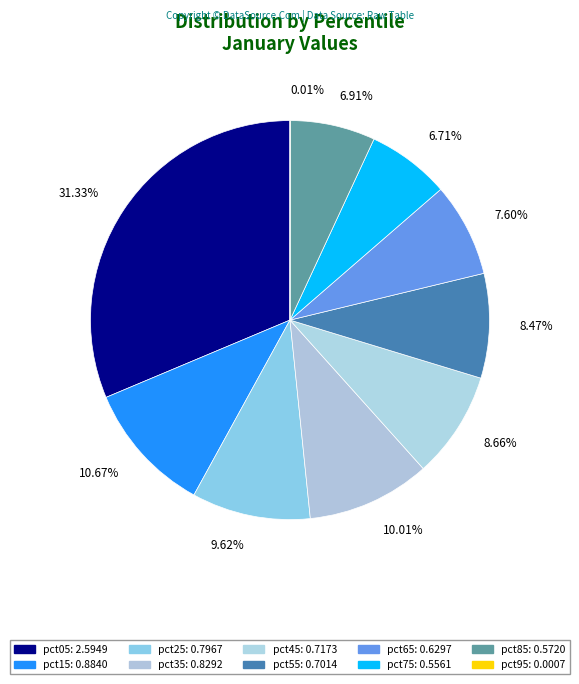

What percentage is NOT represented by pct45?

91.3%